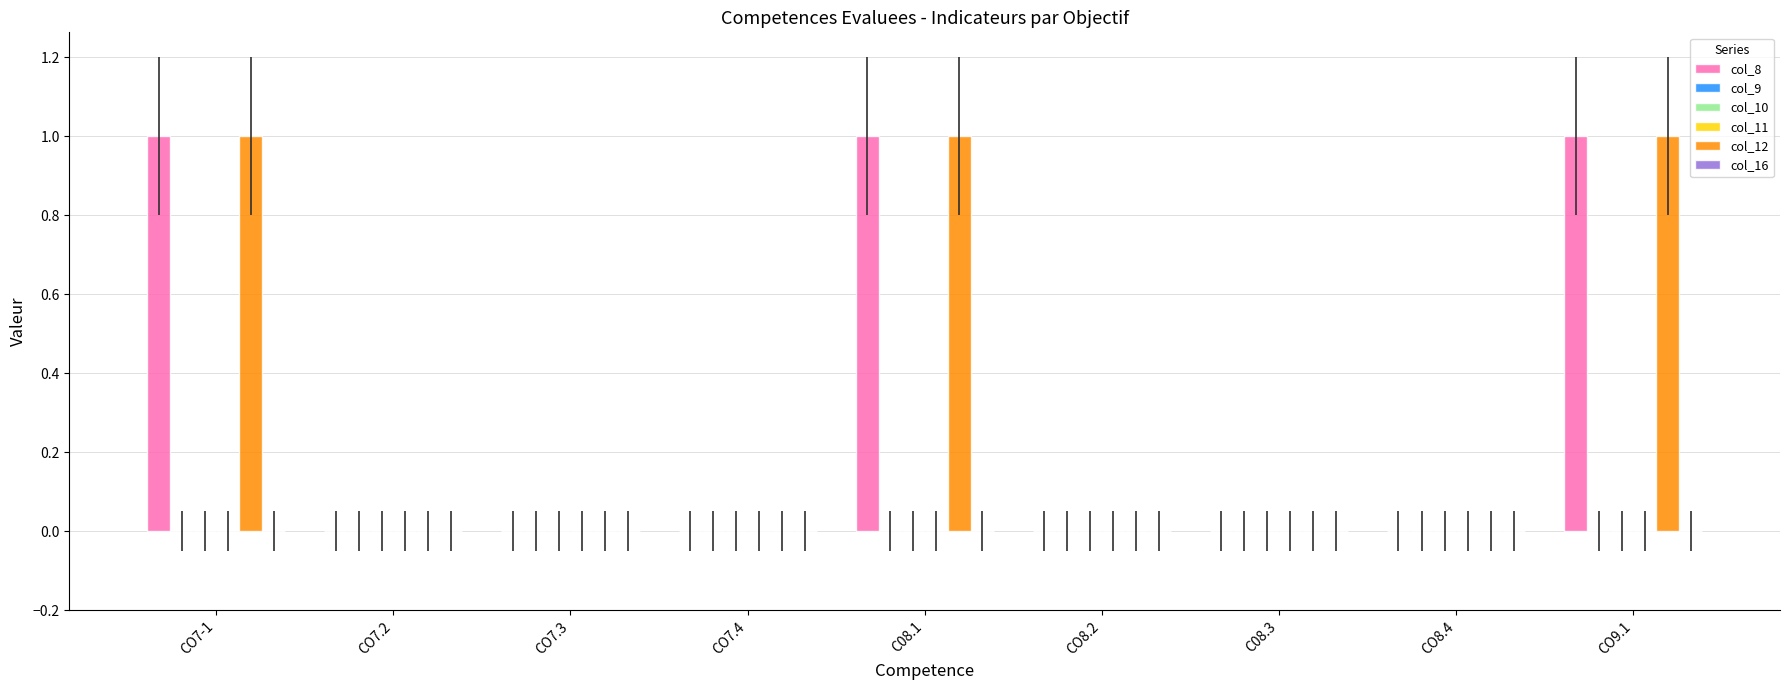

True or false: col_10 has a value of 0 at CO7.4.

True